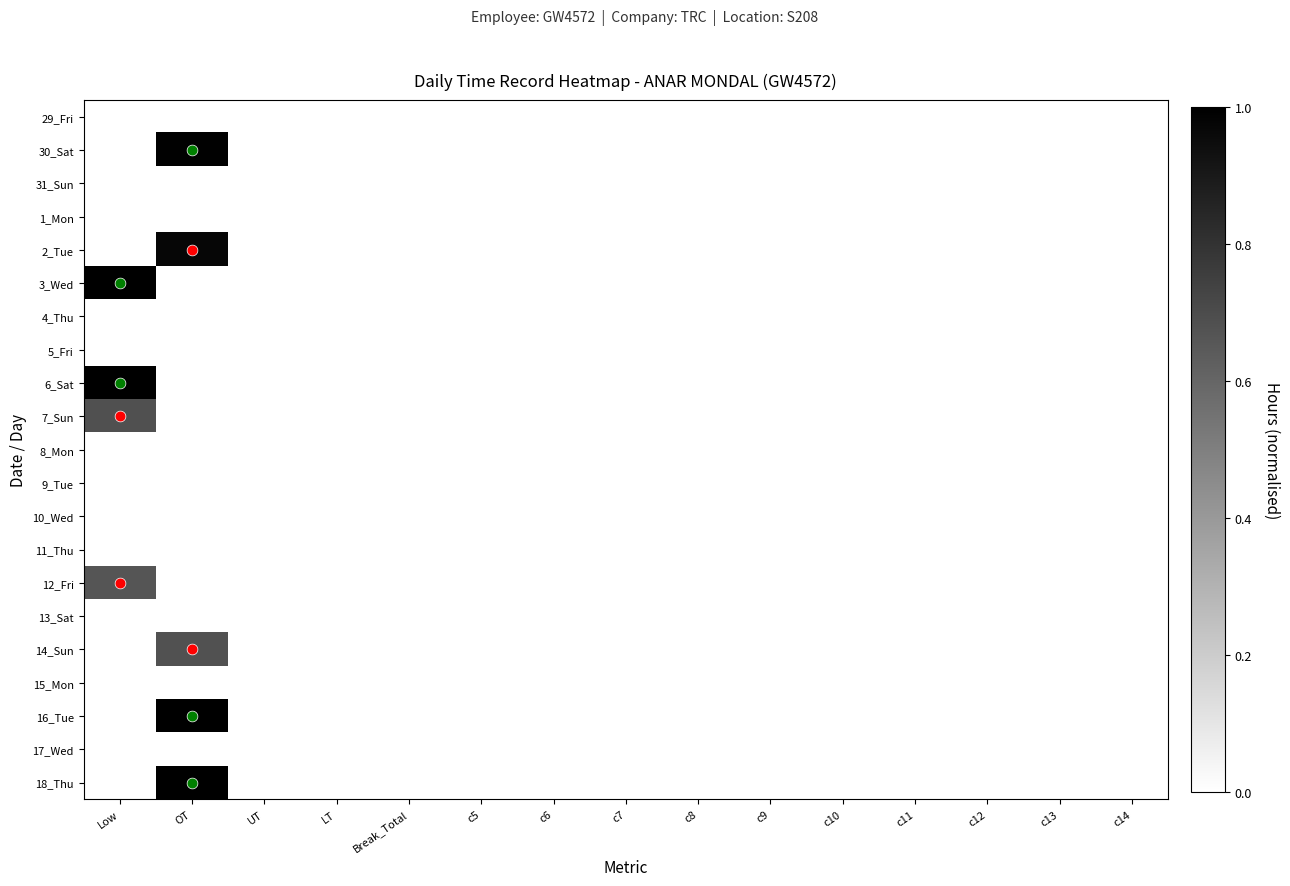

Reading left to right, extract all data points from this chart.

29_Fri: Low=0.0	OT=0.0	UT=0.0	LT=0.0	Break_Total=0.0	c5=0.0	c6=0.0	c7=0.0	c8=0.0	c9=0.0	c10=0.0	c11=0.0	c12=0.0	c13=0.0	c14=0.0
30_Sat: Low=0.0	OT=1.0	UT=0.0	LT=0.0	Break_Total=0.0	c5=0.0	c6=0.0	c7=0.0	c8=0.0	c9=0.0	c10=0.0	c11=0.0	c12=0.0	c13=0.0	c14=0.0
31_Sun: Low=0.0	OT=0.0	UT=0.0	LT=0.0	Break_Total=0.0	c5=0.0	c6=0.0	c7=0.0	c8=0.0	c9=0.0	c10=0.0	c11=0.0	c12=0.0	c13=0.0	c14=0.0
1_Mon: Low=0.0	OT=0.0	UT=0.0	LT=0.0	Break_Total=0.0	c5=0.0	c6=0.0	c7=0.0	c8=0.0	c9=0.0	c10=0.0	c11=0.0	c12=0.0	c13=0.0	c14=0.0
2_Tue: Low=0.0	OT=1.0	UT=0.0	LT=0.0	Break_Total=0.0	c5=0.0	c6=0.0	c7=0.0	c8=0.0	c9=0.0	c10=0.0	c11=0.0	c12=0.0	c13=0.0	c14=0.0
3_Wed: Low=1.0	OT=0.0	UT=0.0	LT=0.0	Break_Total=0.0	c5=0.0	c6=0.0	c7=0.0	c8=0.0	c9=0.0	c10=0.0	c11=0.0	c12=0.0	c13=0.0	c14=0.0
4_Thu: Low=0.0	OT=0.0	UT=0.0	LT=0.0	Break_Total=0.0	c5=0.0	c6=0.0	c7=0.0	c8=0.0	c9=0.0	c10=0.0	c11=0.0	c12=0.0	c13=0.0	c14=0.0
5_Fri: Low=0.0	OT=0.0	UT=0.0	LT=0.0	Break_Total=0.0	c5=0.0	c6=0.0	c7=0.0	c8=0.0	c9=0.0	c10=0.0	c11=0.0	c12=0.0	c13=0.0	c14=0.0
6_Sat: Low=1.0	OT=0.0	UT=0.0	LT=0.0	Break_Total=0.0	c5=0.0	c6=0.0	c7=0.0	c8=0.0	c9=0.0	c10=0.0	c11=0.0	c12=0.0	c13=0.0	c14=0.0
7_Sun: Low=0.7	OT=0.0	UT=0.0	LT=0.0	Break_Total=0.0	c5=0.0	c6=0.0	c7=0.0	c8=0.0	c9=0.0	c10=0.0	c11=0.0	c12=0.0	c13=0.0	c14=0.0
8_Mon: Low=0.0	OT=0.0	UT=0.0	LT=0.0	Break_Total=0.0	c5=0.0	c6=0.0	c7=0.0	c8=0.0	c9=0.0	c10=0.0	c11=0.0	c12=0.0	c13=0.0	c14=0.0
9_Tue: Low=0.0	OT=0.0	UT=0.0	LT=0.0	Break_Total=0.0	c5=0.0	c6=0.0	c7=0.0	c8=0.0	c9=0.0	c10=0.0	c11=0.0	c12=0.0	c13=0.0	c14=0.0
10_Wed: Low=0.0	OT=0.0	UT=0.0	LT=0.0	Break_Total=0.0	c5=0.0	c6=0.0	c7=0.0	c8=0.0	c9=0.0	c10=0.0	c11=0.0	c12=0.0	c13=0.0	c14=0.0
11_Thu: Low=0.0	OT=0.0	UT=0.0	LT=0.0	Break_Total=0.0	c5=0.0	c6=0.0	c7=0.0	c8=0.0	c9=0.0	c10=0.0	c11=0.0	c12=0.0	c13=0.0	c14=0.0
12_Fri: Low=0.7	OT=0.0	UT=0.0	LT=0.0	Break_Total=0.0	c5=0.0	c6=0.0	c7=0.0	c8=0.0	c9=0.0	c10=0.0	c11=0.0	c12=0.0	c13=0.0	c14=0.0
13_Sat: Low=0.0	OT=0.0	UT=0.0	LT=0.0	Break_Total=0.0	c5=0.0	c6=0.0	c7=0.0	c8=0.0	c9=0.0	c10=0.0	c11=0.0	c12=0.0	c13=0.0	c14=0.0
14_Sun: Low=0.0	OT=0.7	UT=0.0	LT=0.0	Break_Total=0.0	c5=0.0	c6=0.0	c7=0.0	c8=0.0	c9=0.0	c10=0.0	c11=0.0	c12=0.0	c13=0.0	c14=0.0
15_Mon: Low=0.0	OT=0.0	UT=0.0	LT=0.0	Break_Total=0.0	c5=0.0	c6=0.0	c7=0.0	c8=0.0	c9=0.0	c10=0.0	c11=0.0	c12=0.0	c13=0.0	c14=0.0
16_Tue: Low=0.0	OT=1.0	UT=0.0	LT=0.0	Break_Total=0.0	c5=0.0	c6=0.0	c7=0.0	c8=0.0	c9=0.0	c10=0.0	c11=0.0	c12=0.0	c13=0.0	c14=0.0
17_Wed: Low=0.0	OT=0.0	UT=0.0	LT=0.0	Break_Total=0.0	c5=0.0	c6=0.0	c7=0.0	c8=0.0	c9=0.0	c10=0.0	c11=0.0	c12=0.0	c13=0.0	c14=0.0
18_Thu: Low=0.0	OT=1.0	UT=0.0	LT=0.0	Break_Total=0.0	c5=0.0	c6=0.0	c7=0.0	c8=0.0	c9=0.0	c10=0.0	c11=0.0	c12=0.0	c13=0.0	c14=0.0